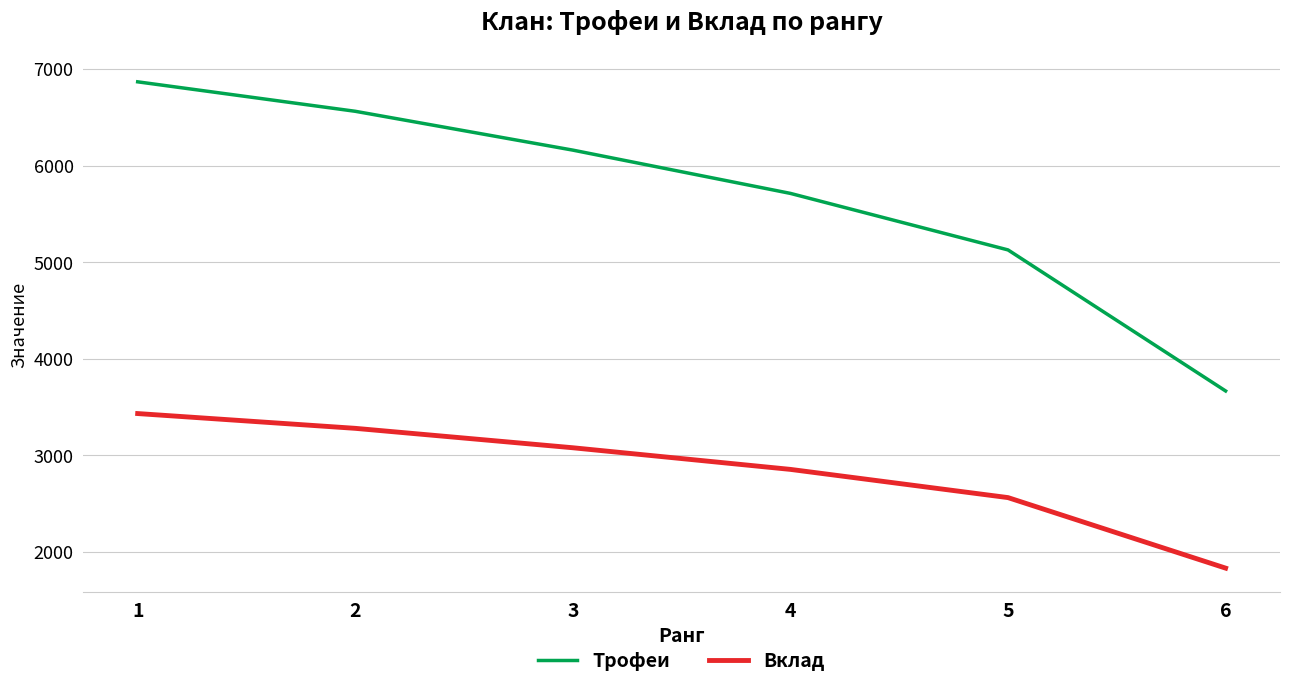

What is the spread (max minus min) of values at 3?

3081